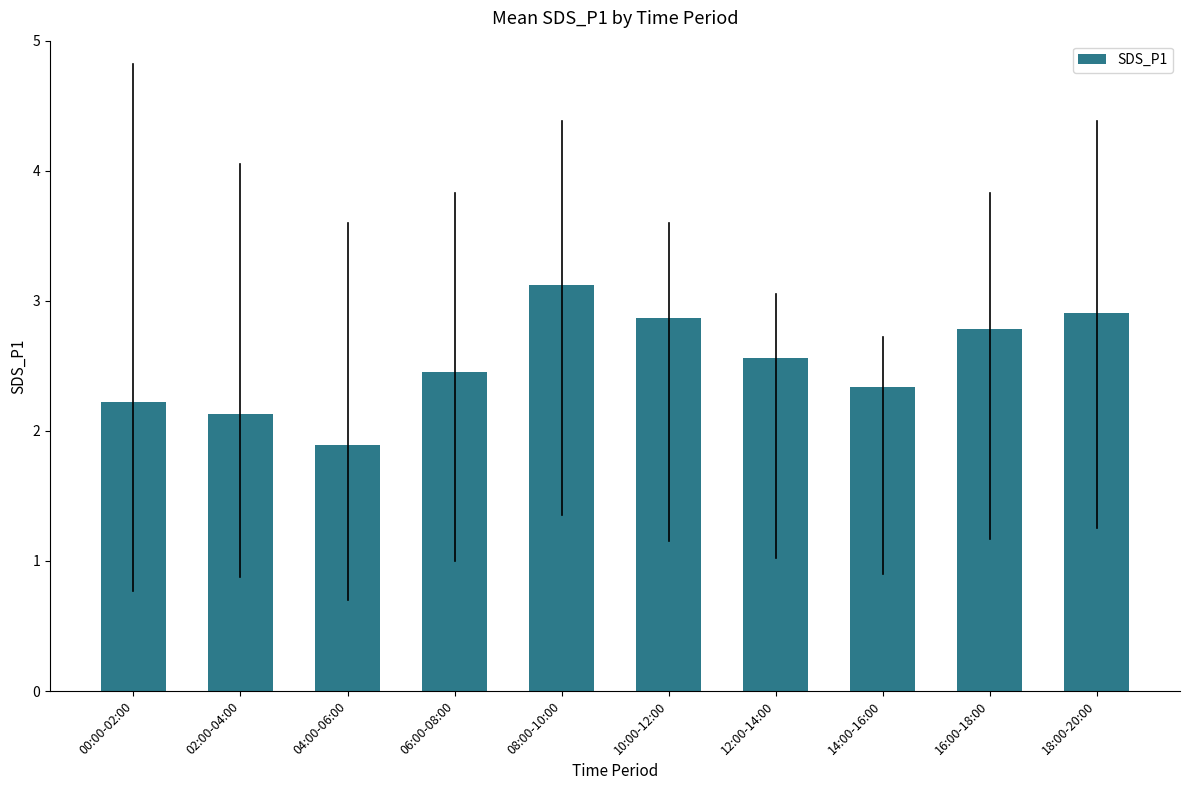

Rank the categories by value from lowest to highest.

04:00-06:00, 02:00-04:00, 00:00-02:00, 14:00-16:00, 06:00-08:00, 12:00-14:00, 16:00-18:00, 10:00-12:00, 18:00-20:00, 08:00-10:00